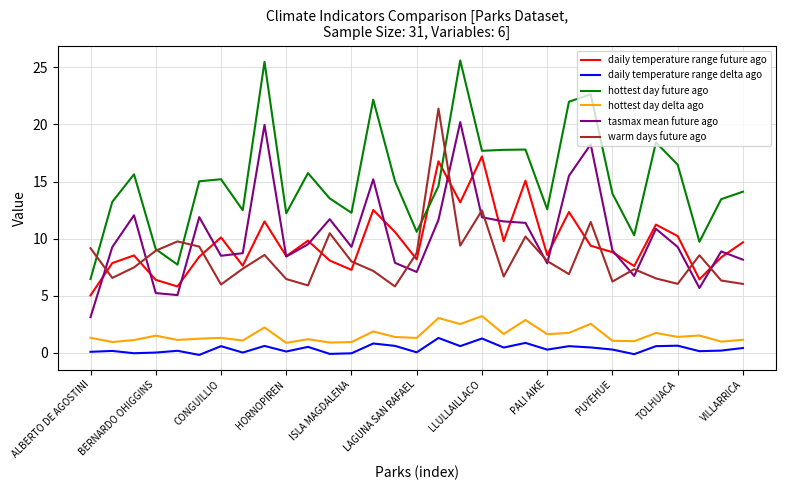

What is the difference between the maximum and minimum values in the tasmax mean future ago series?

17.1